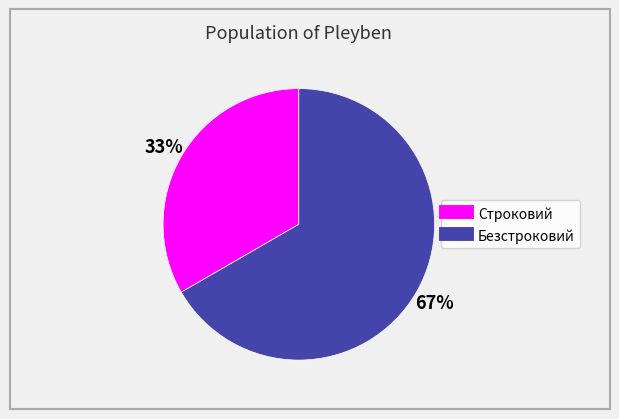

Which slice represents more than half of the pie?

Безстроковий